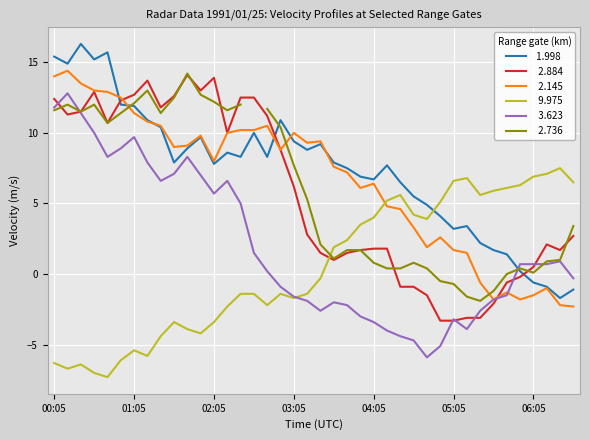

How many negative values does the   3.623 series have?

19